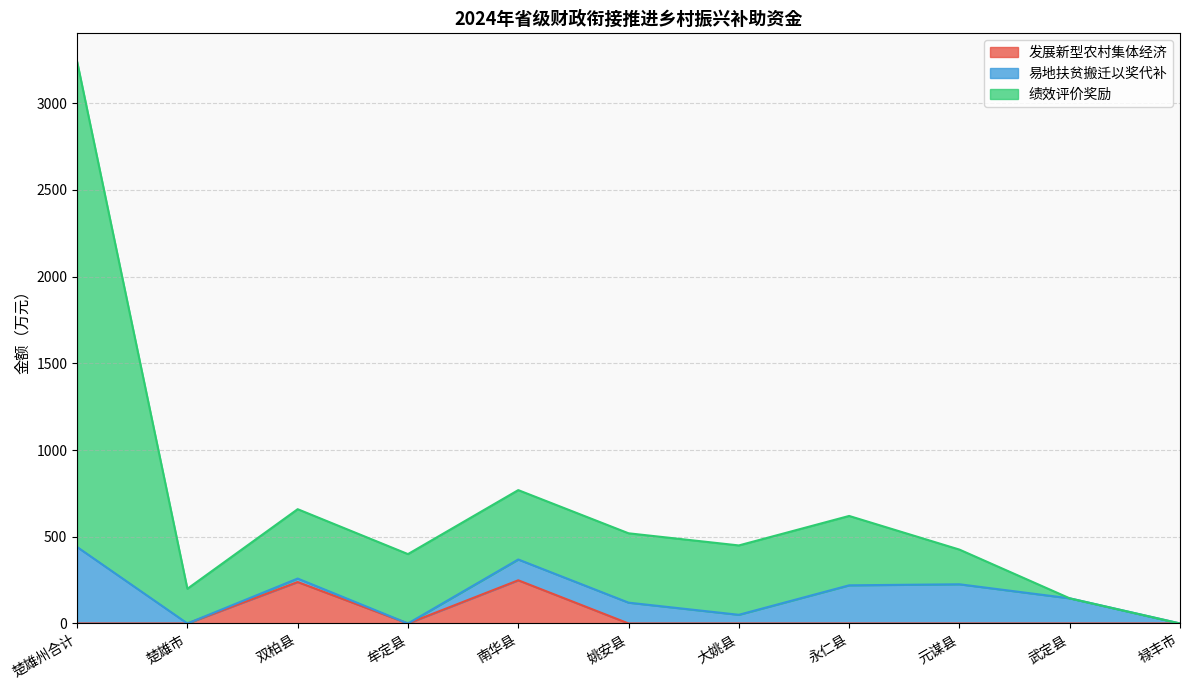

Rank the categories by 绩效评价奖励 value from highest to lowest.

楚雄州合计, 南华县, 双柏县, 永仁县, 姚安县, 大姚县, 元谋县, 牟定县, 楚雄市, 武定县, 禄丰市